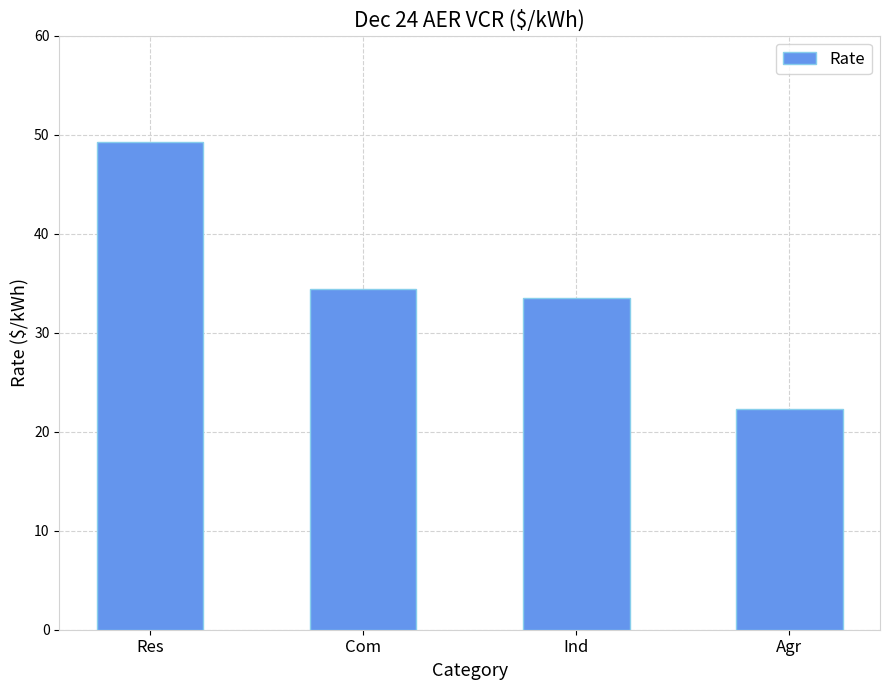

How many bars are there in total?

4